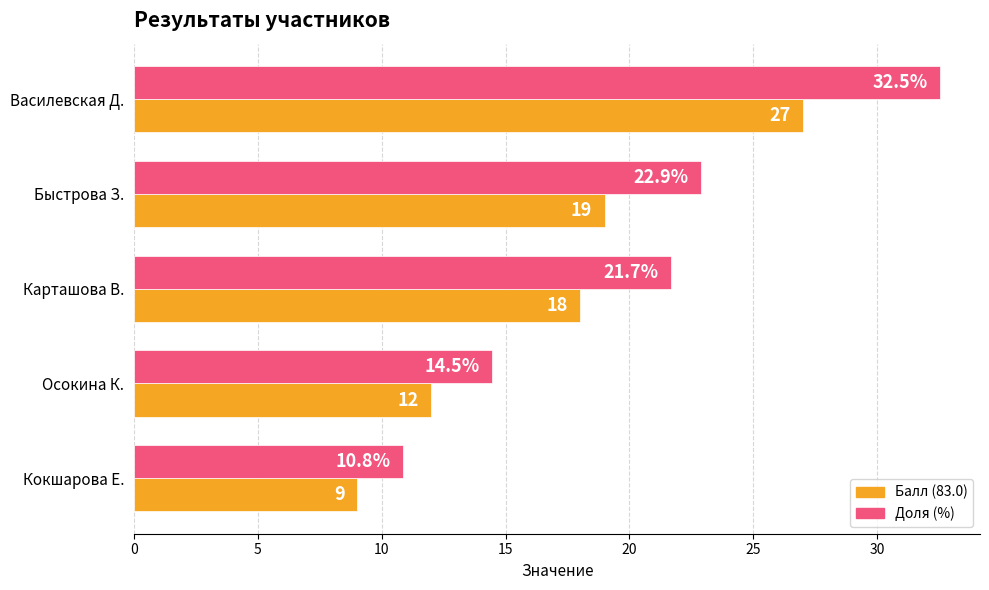

At which category is the sum across all series the highest?

Василевская Д.